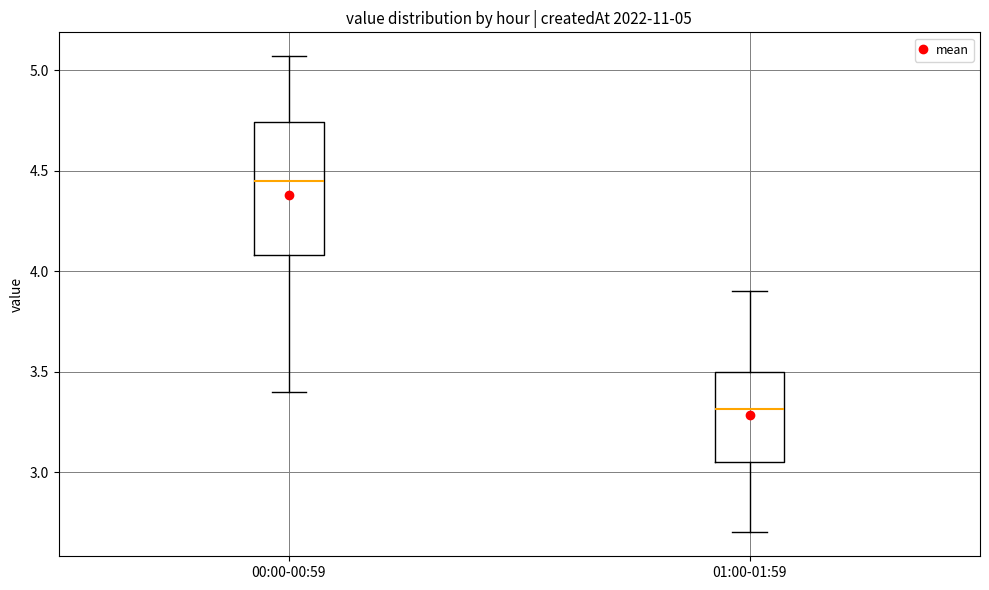

Comparing the boxes themselves (not the whiskers), which one is the tallest?

00:00-00:59